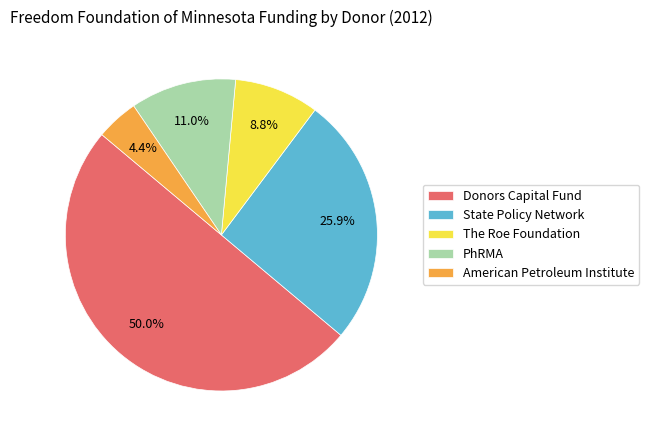

To the nearest percent, what is the difference between the State Policy Network and American Petroleum Institute slice percentages?

21%